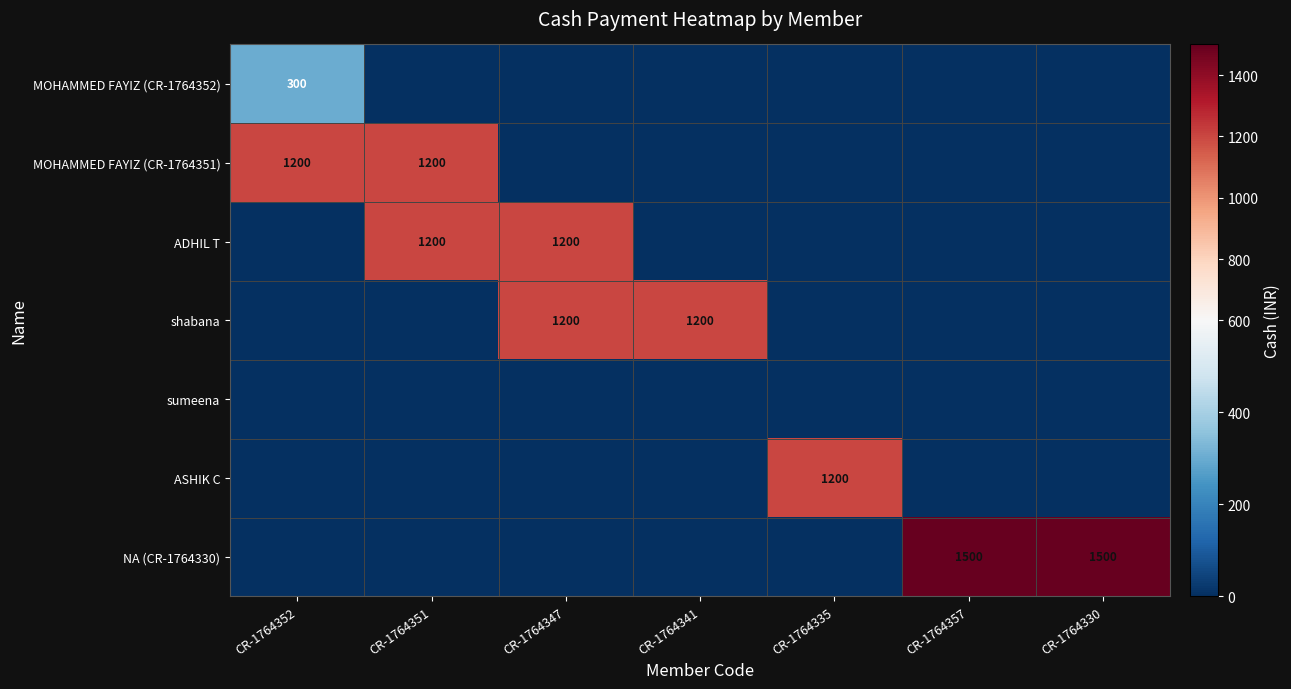

Rank the series by their maximum value, from lowest to highest.

sumeena, MOHAMMED FAYIZ (CR-1764352), MOHAMMED FAYIZ (CR-1764351), ADHIL T, shabana, ASHIK C, NA (CR-1764330)